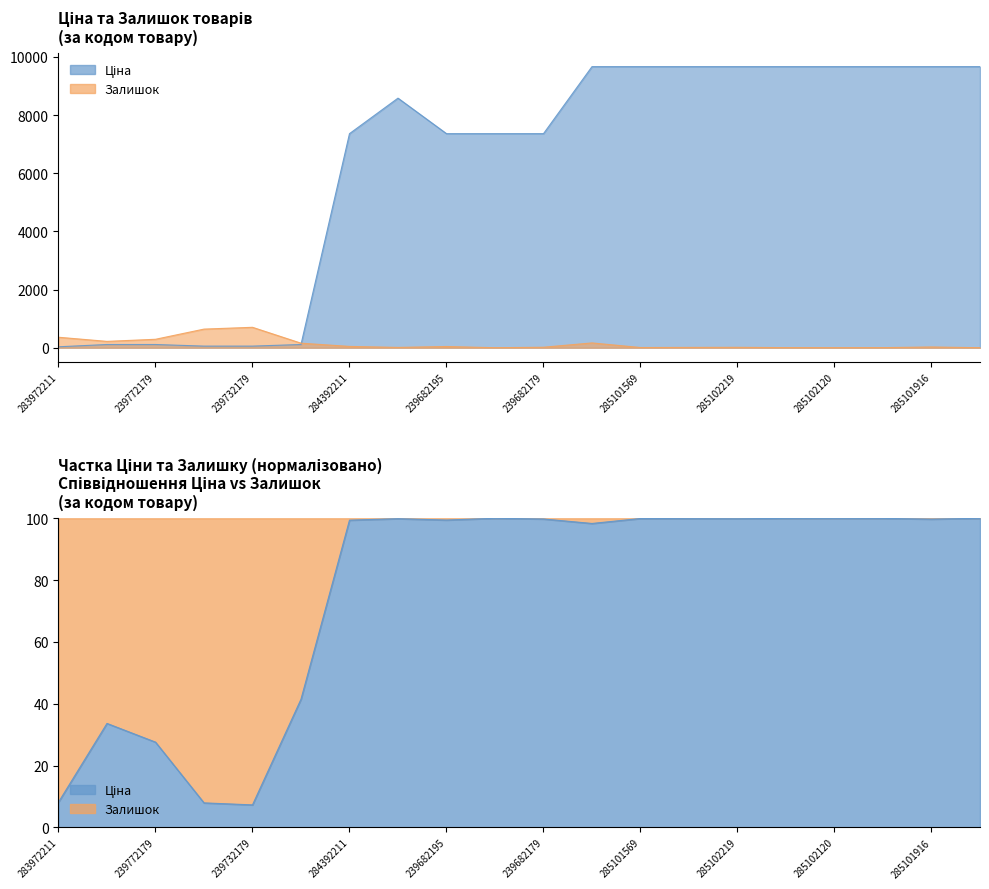

List the series in order of their peak value, highest first.

Ціна, Залишок